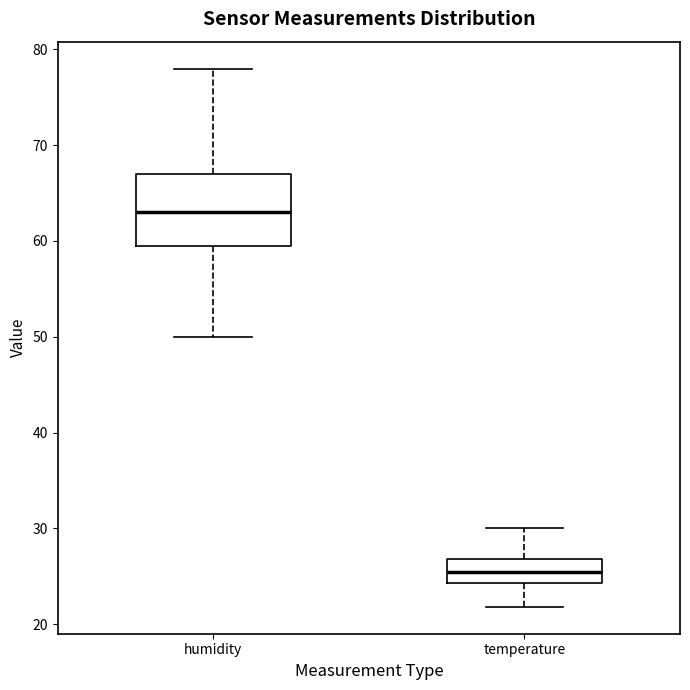

Reading left to right, read every box against the y-axis: the position of its median line, the range the box covers, and the ends of its whiskers. The values are not printed on the chart, so give them approximately, as read against the axis.

humidity: median 63, box 60 to 67, whiskers 50 to 78
temperature: median 25, box 24 to 27, whiskers 22 to 30